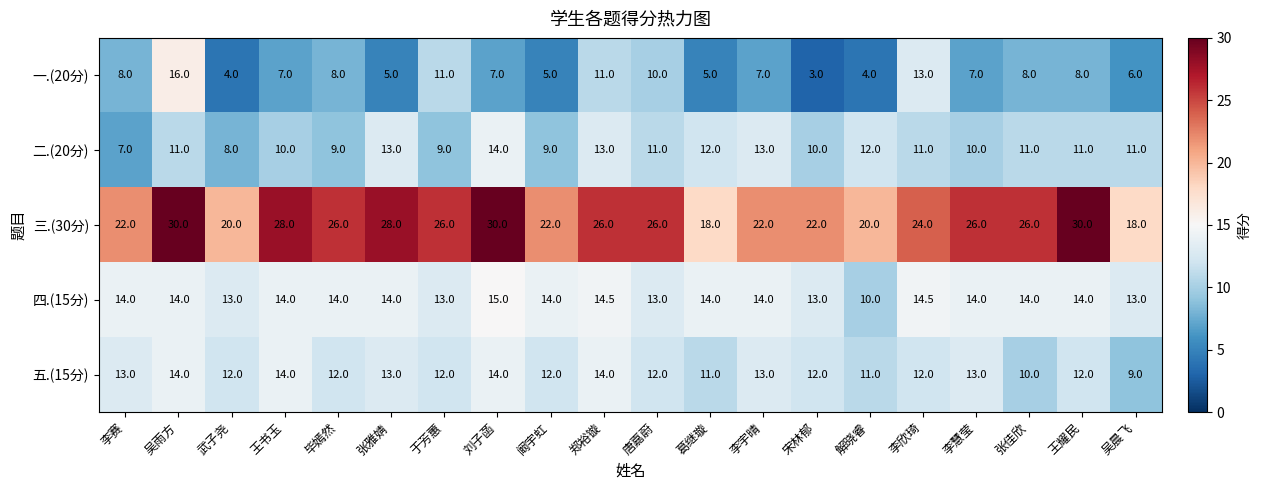

What is the sum of all 一.(20分) values?

153.0